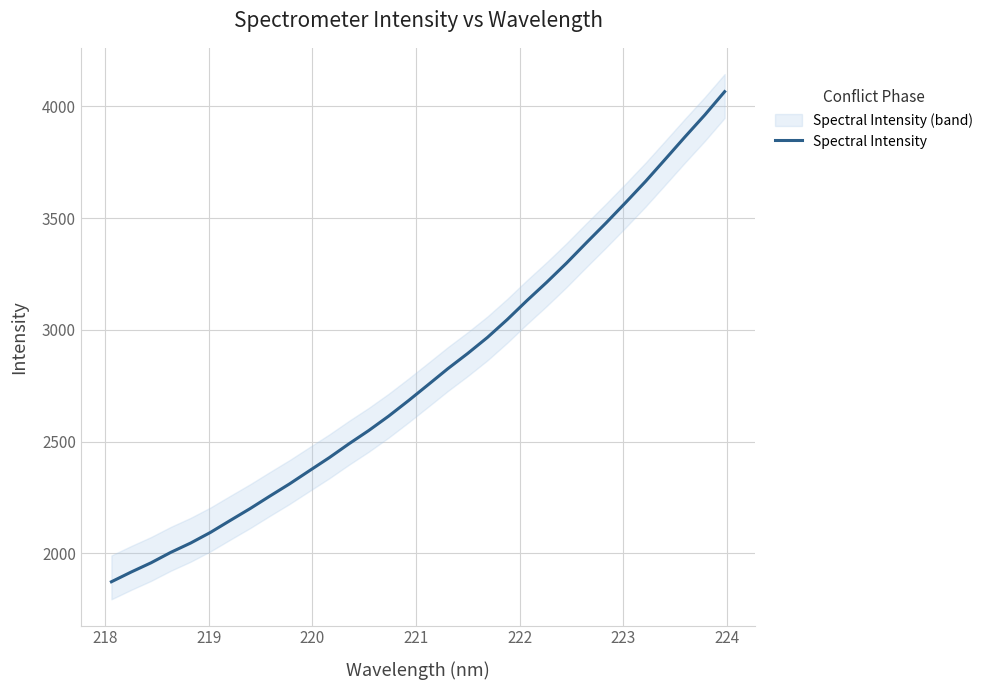

What is the maximum value for Spectral Intensity?

4066.4